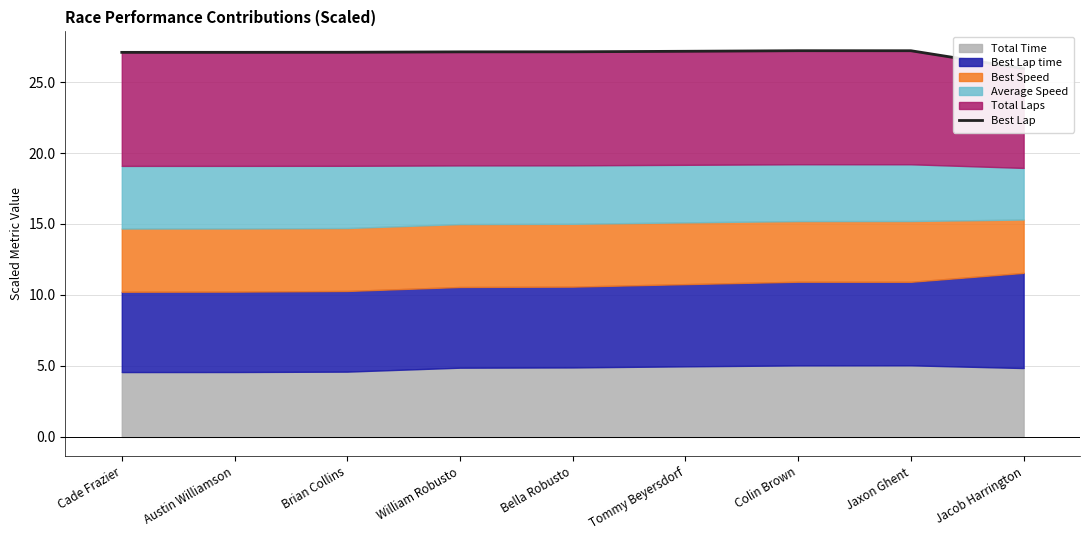

The chart shows a value of 26.0 at Jacob Harrington. True or false?

True